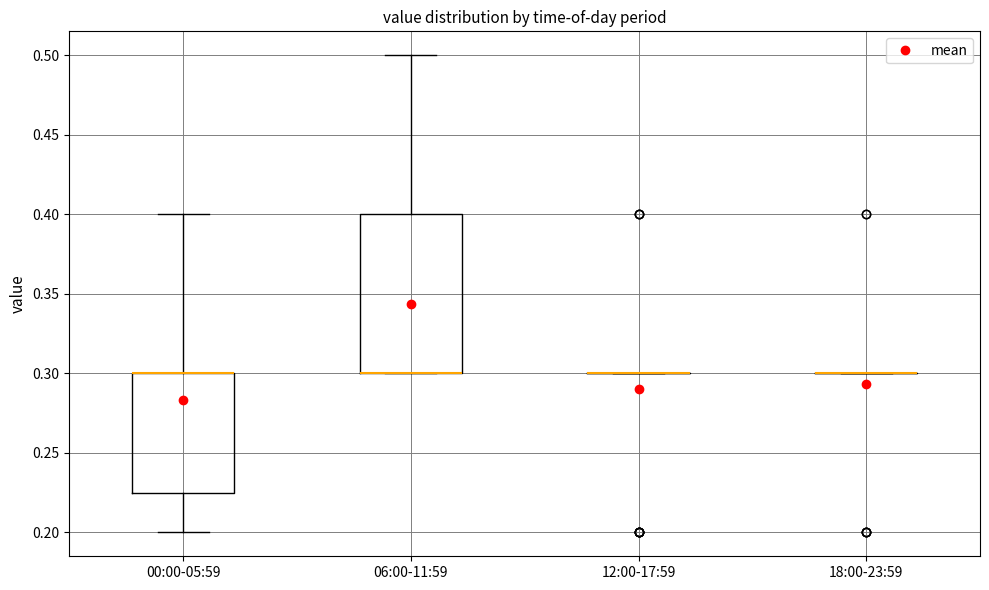

Comparing the boxes themselves (not the whiskers), which one is the tallest?

06:00-11:59